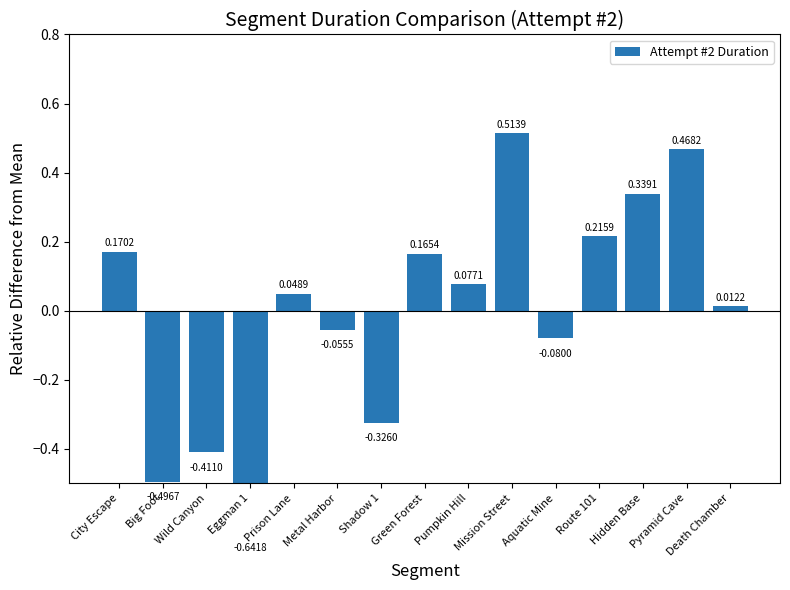

List the labels in order of value, largest first.

Mission Street, Pyramid Cave, Hidden Base, Route 101, City Escape, Green Forest, Pumpkin Hill, Prison Lane, Death Chamber, Metal Harbor, Aquatic Mine, Shadow 1, Wild Canyon, Big Foot, Eggman 1